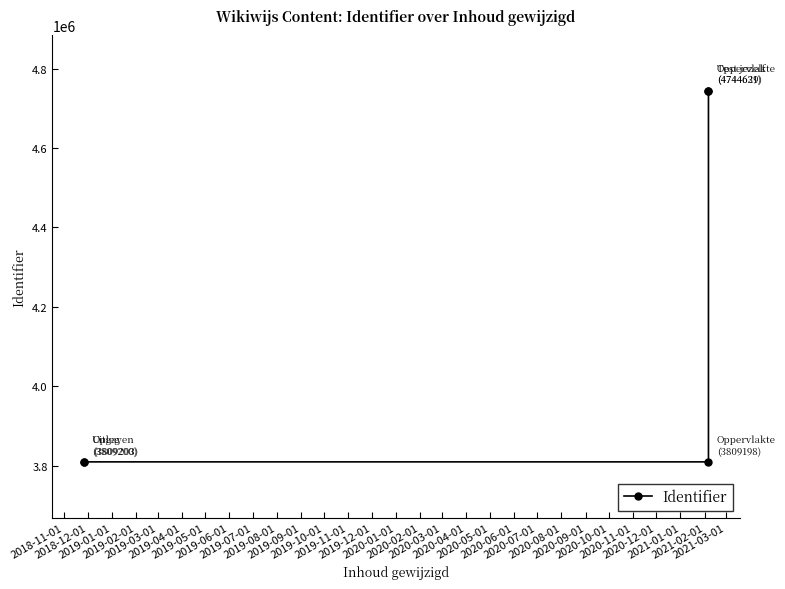

Which has a higher value, 2018-12-01 or 2018-11-01?

2018-12-01